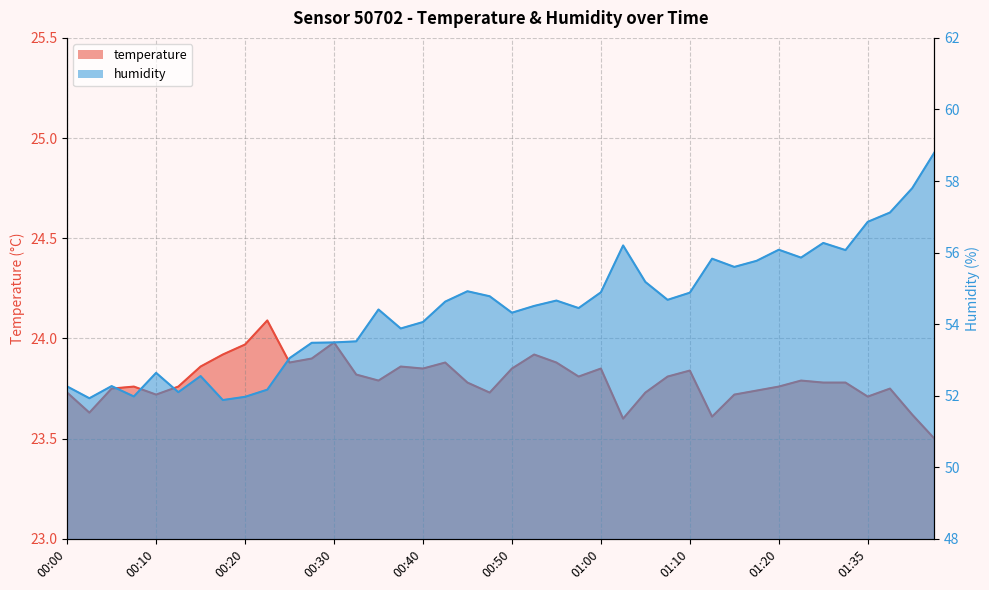

Which series has the largest total across all categories?

humidity